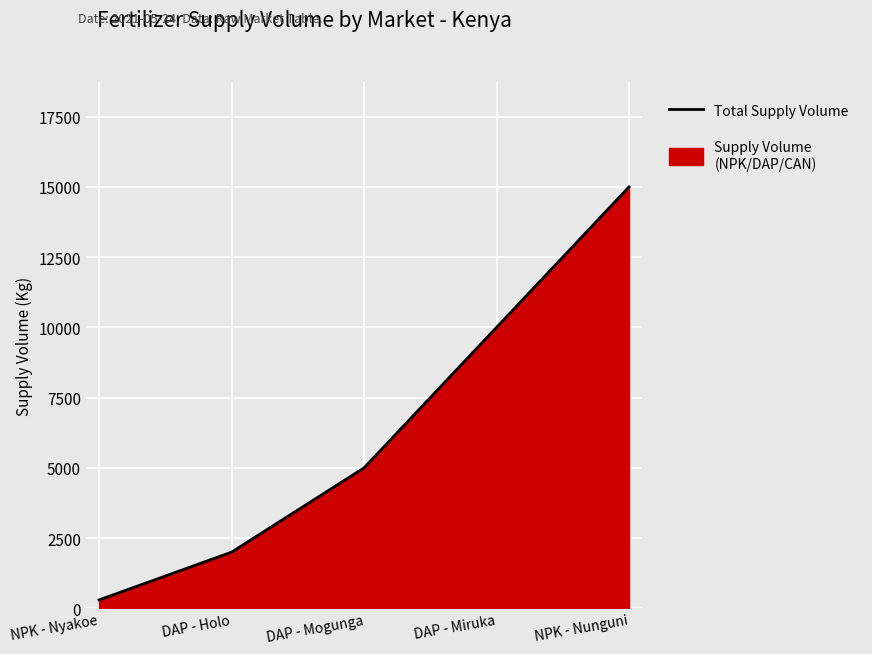

How many data points does each series have?

5